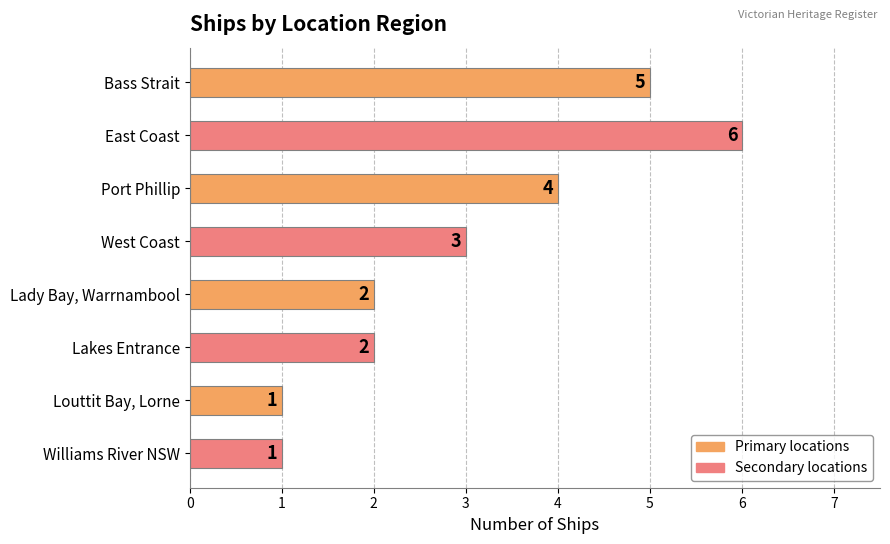

Which label corresponds to the largest value in the chart?

East Coast